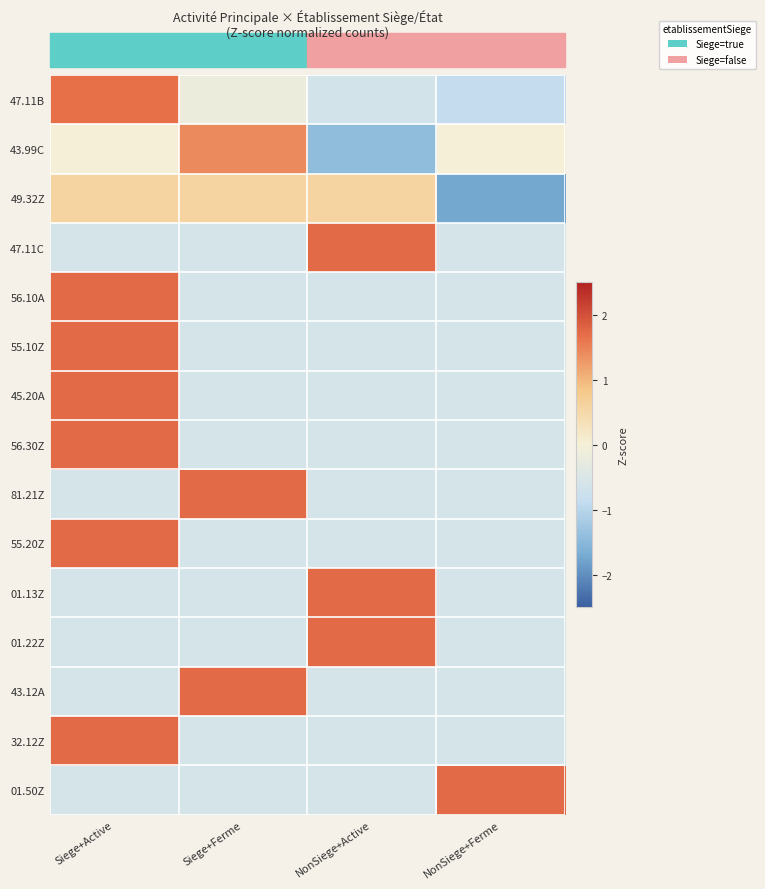

At which category does the chart reach its peak across all series?

NonSiege+Active